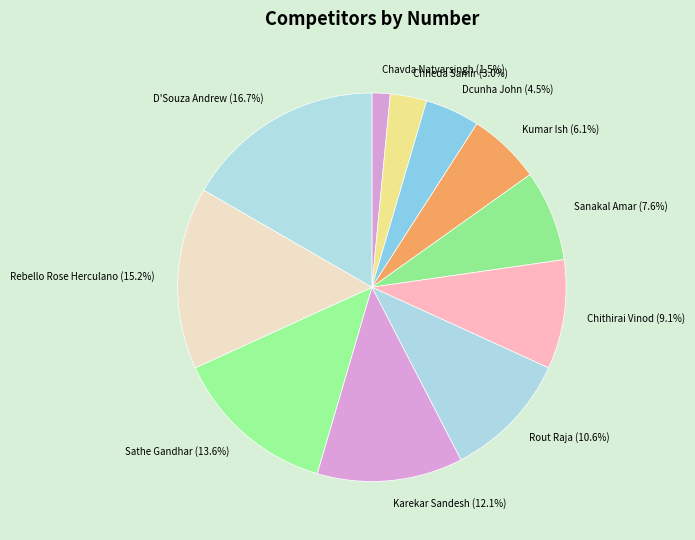

What percentage is NOT represented by Rout Raja?

89.4%